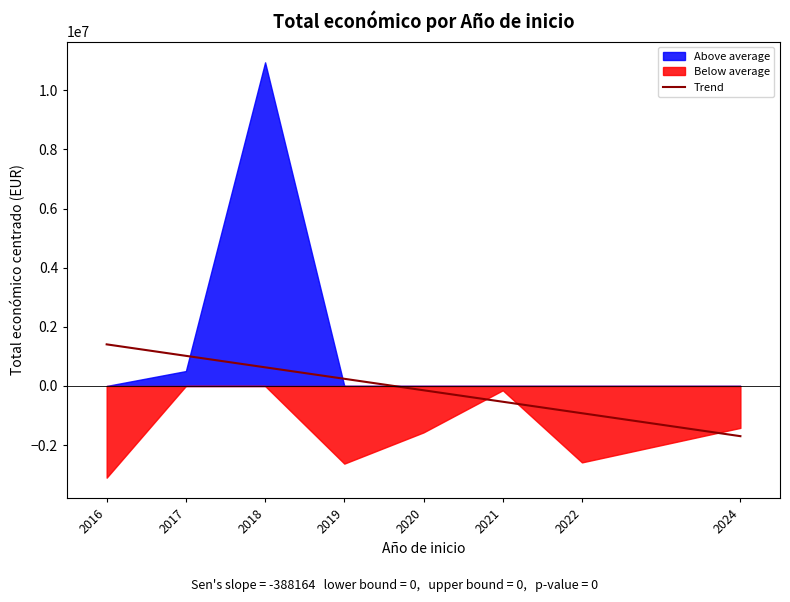

Rank the categories by Trend value from lowest to highest.

2024, 2022, 2021, 2020, 2019, 2018, 2017, 2016